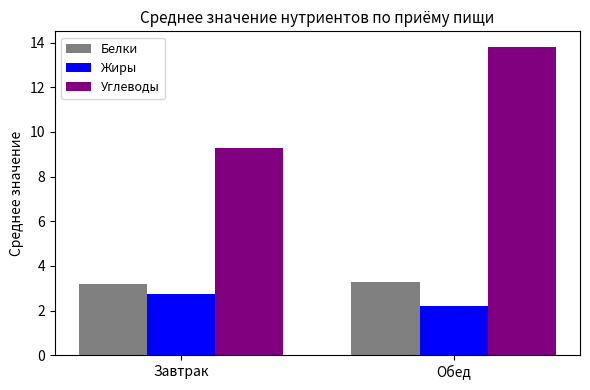

At which category is the sum across all series the highest?

Обед